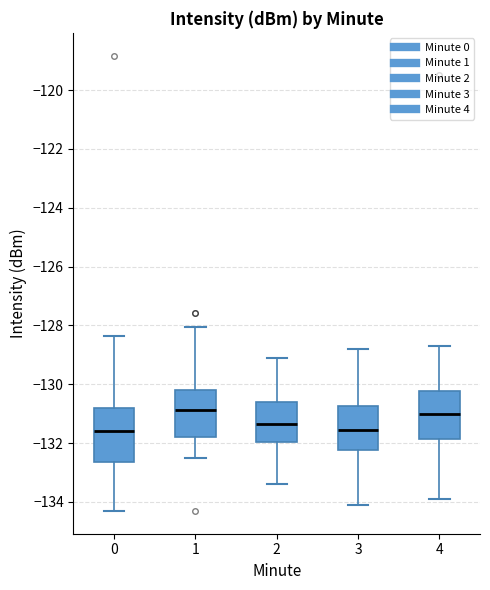

Where is the upper edge of the box at x = 1 on the y-axis? The values are not printed on the chart, so give them approximately, as read against the axis.

-130.2